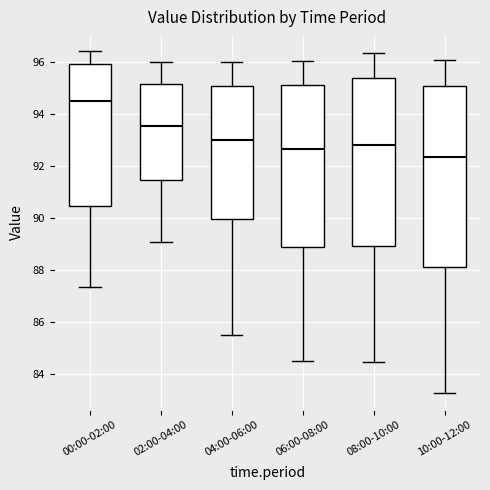

Which box's median line is the highest?

00:00-02:00